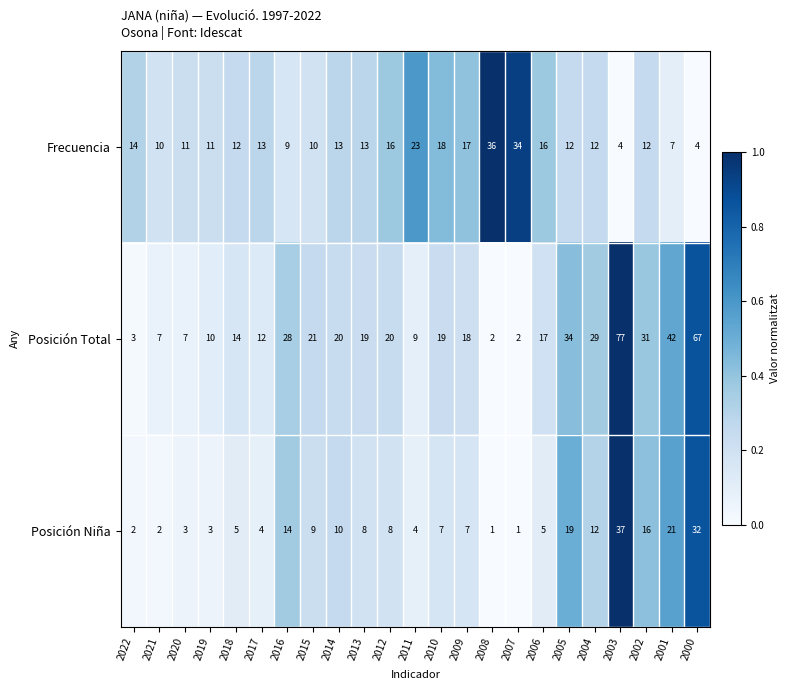

Where is Frecuencia nearest to the value 20?

2010